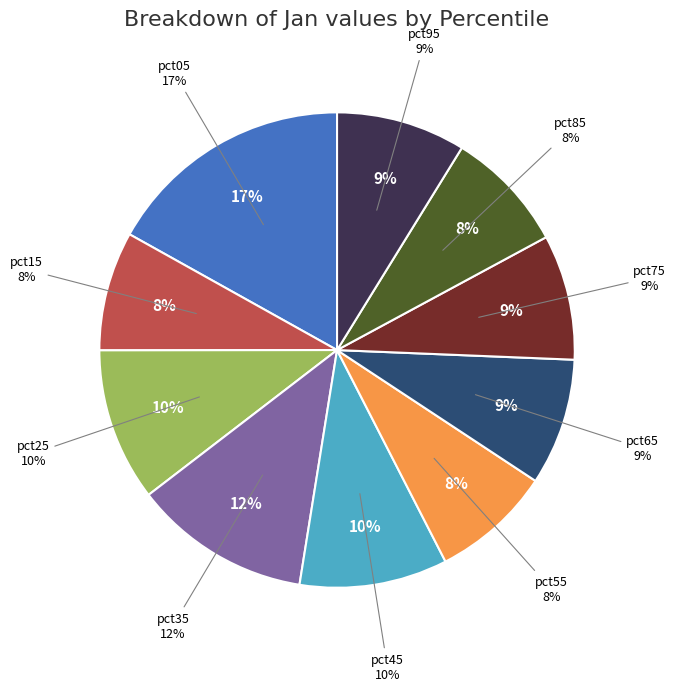

How many segments does this pie chart have?

10